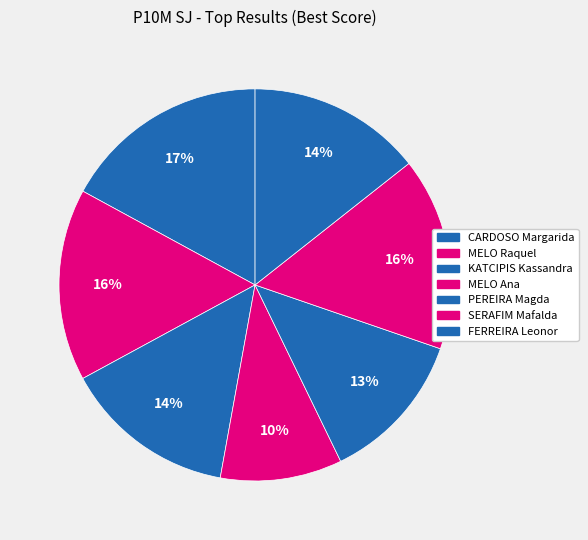

How many slices are in this pie chart?

7